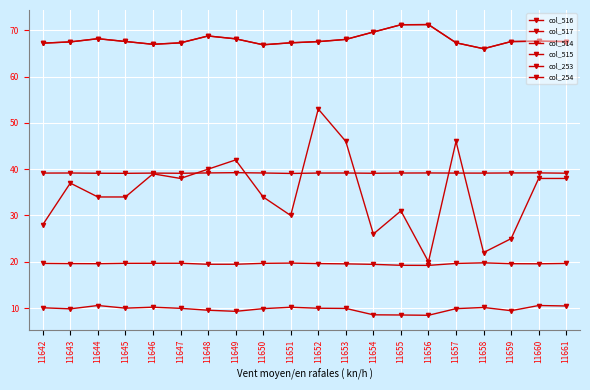

Which series has the largest total across all categories?

col_514